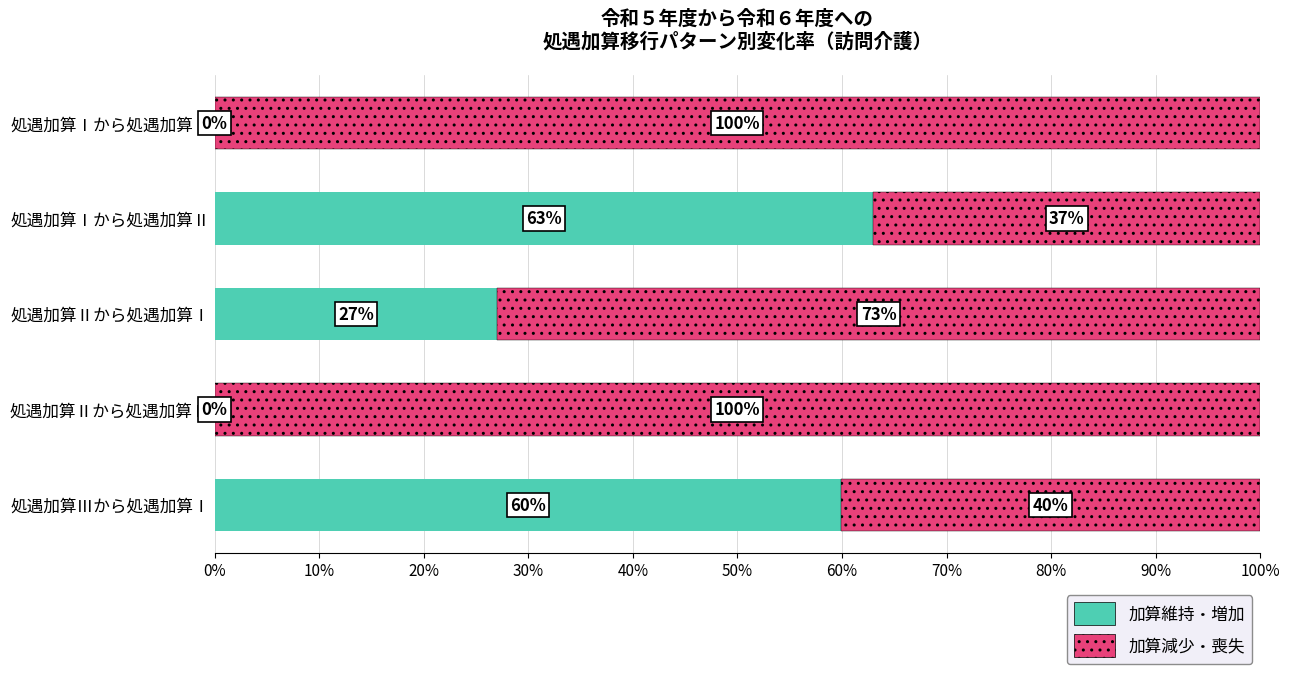

What is the sum of the 加算維持・増加 values at 処遇加算Ⅰから処遇加算Ⅱ and 処遇加算Ⅱから処遇加算Ⅰ?

90.0